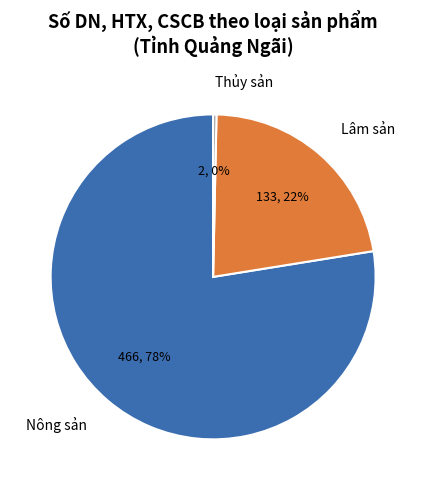

Rank the categories by value from highest to lowest.

Nông sản, Lâm sản, Thủy sản